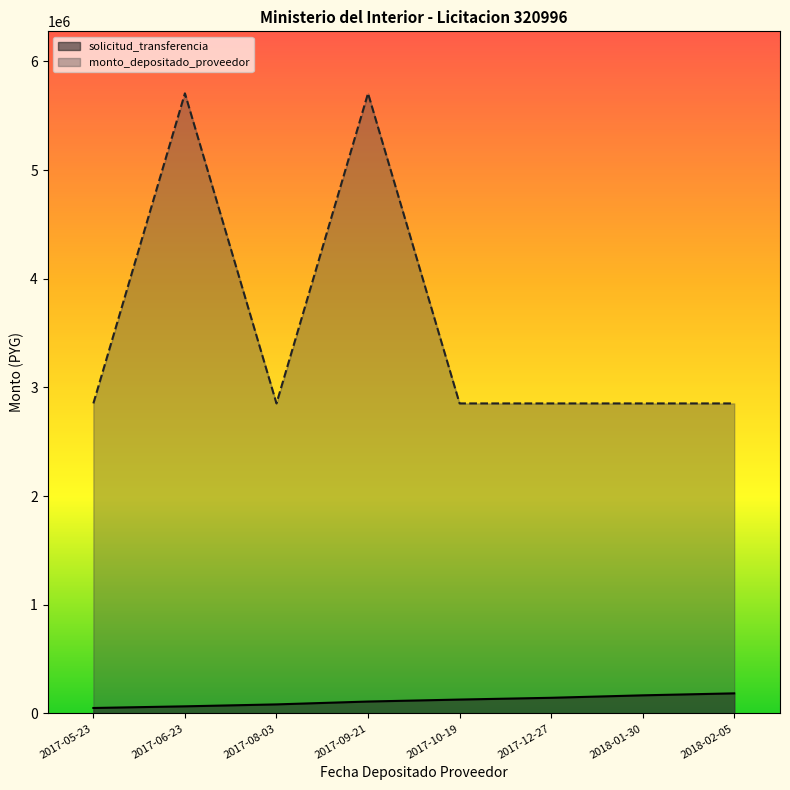

The monto_depositado_proveedor series shows 592837 at 2018-02-05. True or false?

False